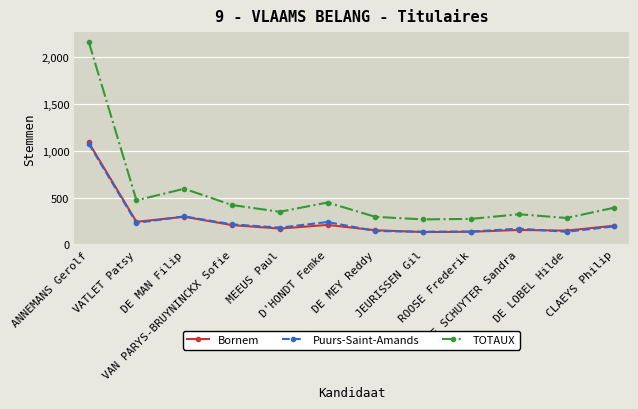

What is the sum of the TOTAUX values at DE LOBEL Hilde and D'HONDT Femke?

729